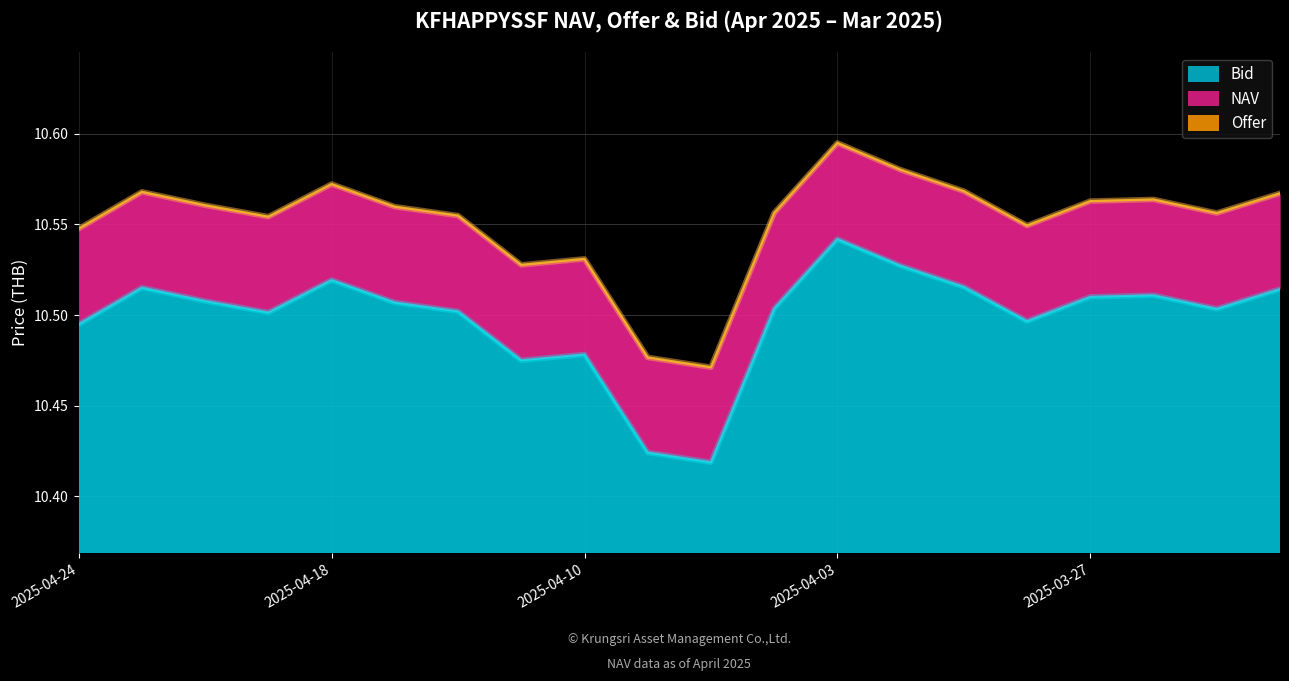

Reading right to left, transcribe all the data shown in this chart.

Bid: 2025-03-24=10.5	2025-03-25=10.5	2025-03-26=10.5	2025-03-27=10.5	2025-03-31=10.5	2025-04-01=10.5	2025-04-02=10.5	2025-04-03=10.5	2025-04-04=10.5	2025-04-08=10.4	2025-04-09=10.4	2025-04-10=10.5	2025-04-11=10.5	2025-04-16=10.5	2025-04-17=10.5	2025-04-18=10.5	2025-04-21=10.5	2025-04-22=10.5	2025-04-23=10.5	2025-04-24=10.5
NAV: 2025-03-24=10.6	2025-03-25=10.6	2025-03-26=10.6	2025-03-27=10.6	2025-03-31=10.5	2025-04-01=10.6	2025-04-02=10.6	2025-04-03=10.6	2025-04-04=10.6	2025-04-08=10.5	2025-04-09=10.5	2025-04-10=10.5	2025-04-11=10.5	2025-04-16=10.6	2025-04-17=10.6	2025-04-18=10.6	2025-04-21=10.6	2025-04-22=10.6	2025-04-23=10.6	2025-04-24=10.5
Offer: 2025-03-24=10.6	2025-03-25=10.6	2025-03-26=10.6	2025-03-27=10.6	2025-03-31=10.5	2025-04-01=10.6	2025-04-02=10.6	2025-04-03=10.6	2025-04-04=10.6	2025-04-08=10.5	2025-04-09=10.5	2025-04-10=10.5	2025-04-11=10.5	2025-04-16=10.6	2025-04-17=10.6	2025-04-18=10.6	2025-04-21=10.6	2025-04-22=10.6	2025-04-23=10.6	2025-04-24=10.5